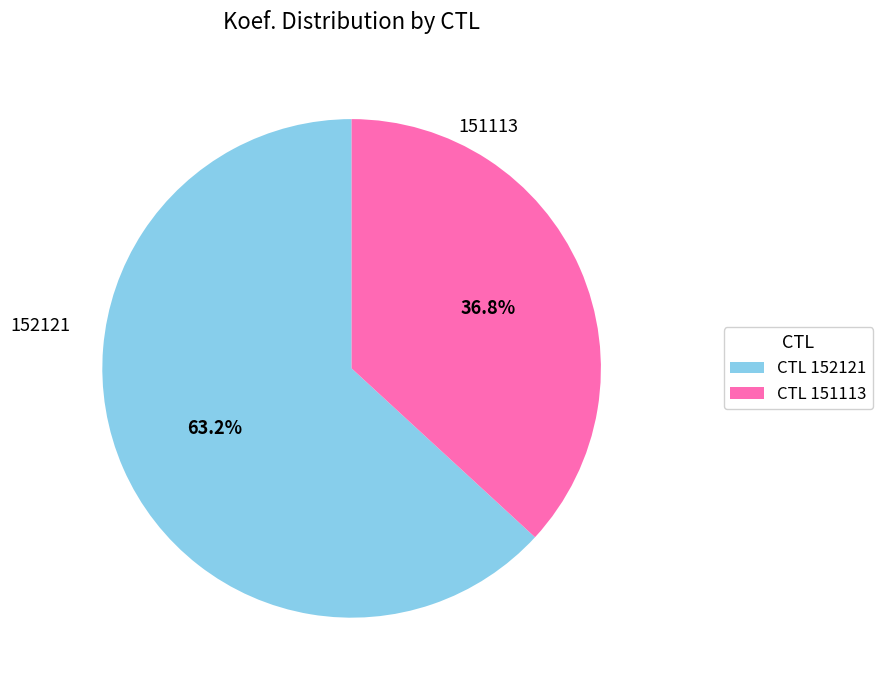

Is there a majority slice in this chart?

Yes